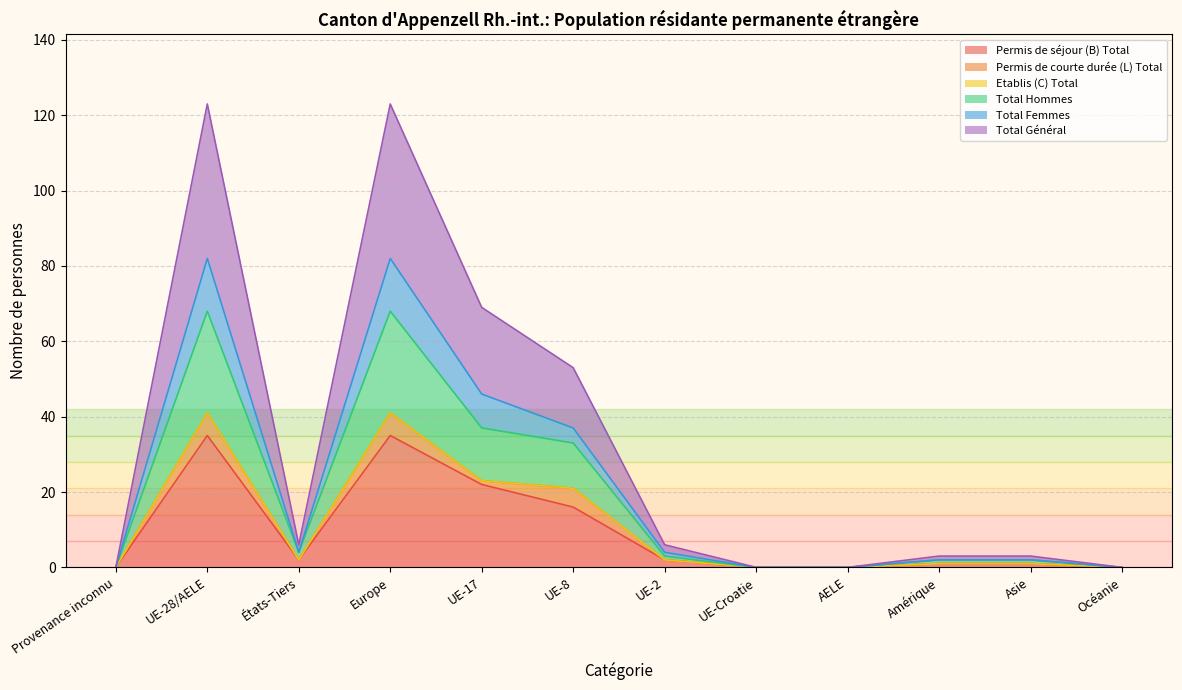

True or false: Permis de séjour (B) Total has more than 1 points higher than both neighbors.

True